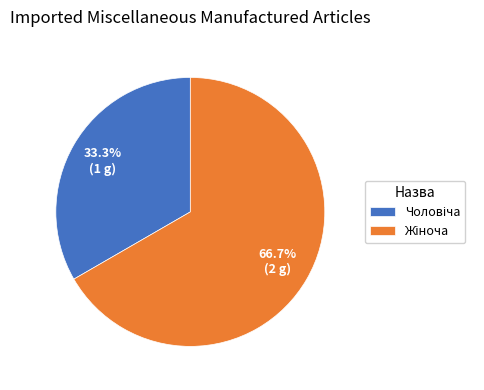

Count the number of slices in the pie.

2